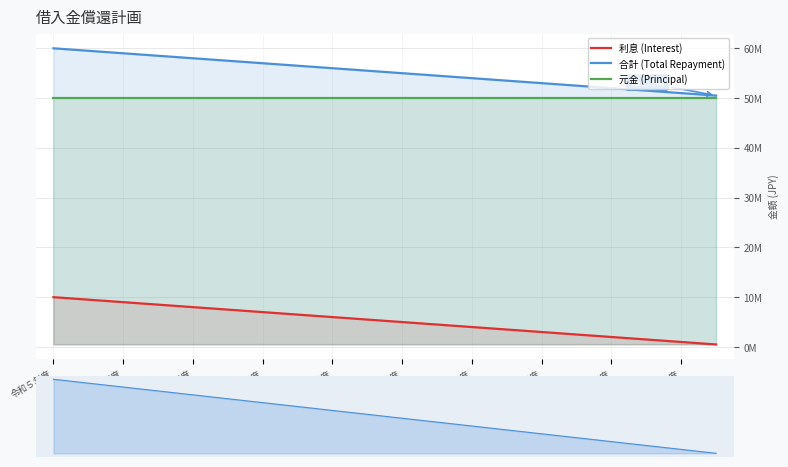

What is the difference between the highest and lowest values at 令和５年度?

50000000